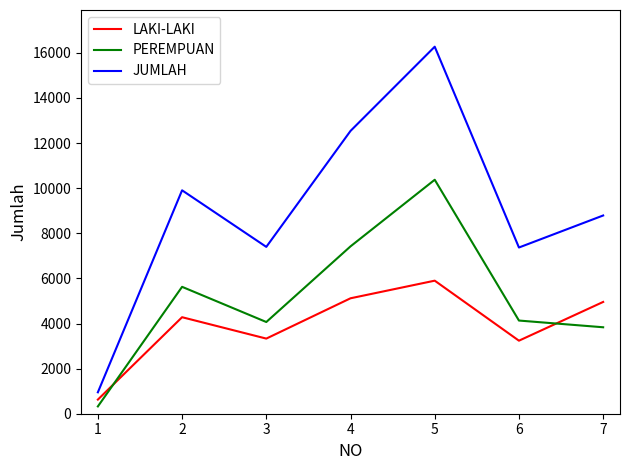

Rank the series by their average value, from lowest to highest.

LAKI-LAKI, PEREMPUAN, JUMLAH